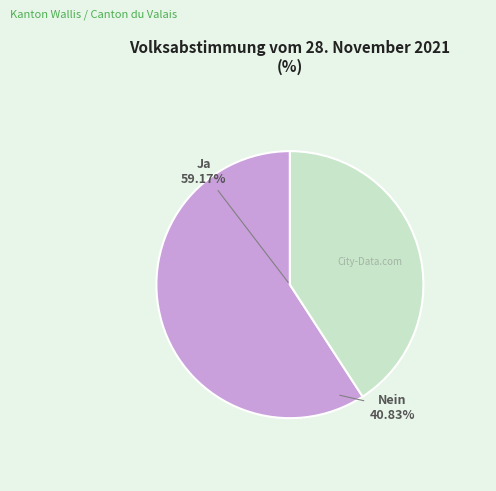

Rank the categories by value from lowest to highest.

Nein, Ja